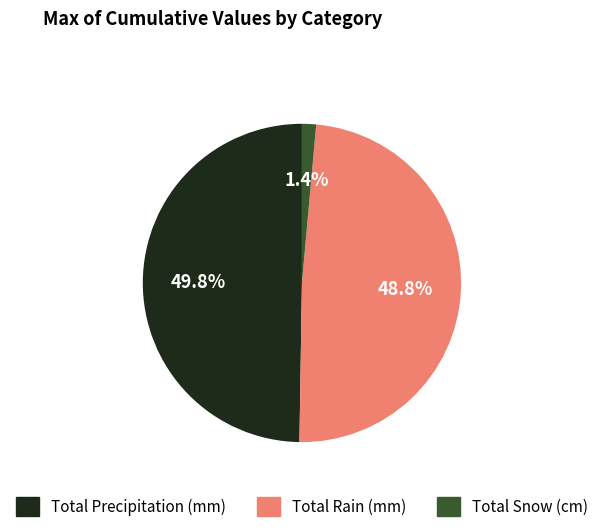

Does any single category account for the majority?

No